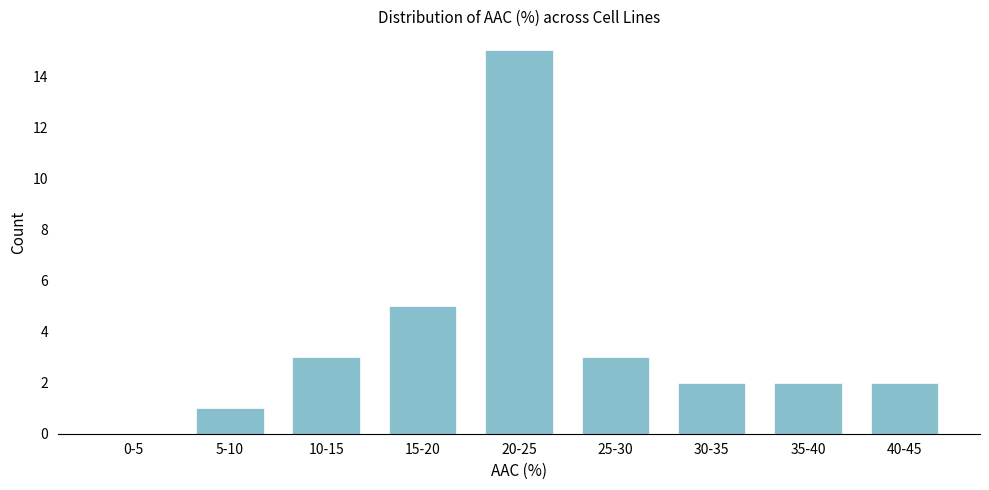

Reading left to right, what are all the values shown in this chart?

0-5=0	5-10=1	10-15=3	15-20=5	20-25=15	25-30=3	30-35=2	35-40=2	40-45=2